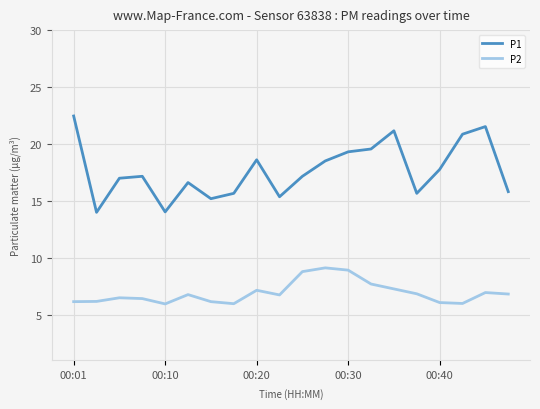

At how many categories does at least one series exceed 7?

20